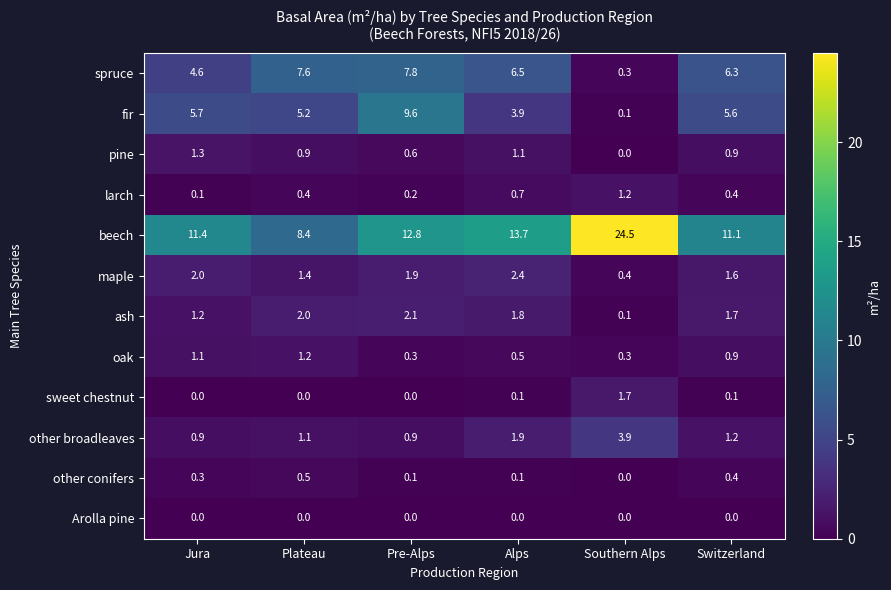

Rank the categories by maple value from lowest to highest.

Southern Alps, Plateau, Switzerland, Pre-Alps, Jura, Alps